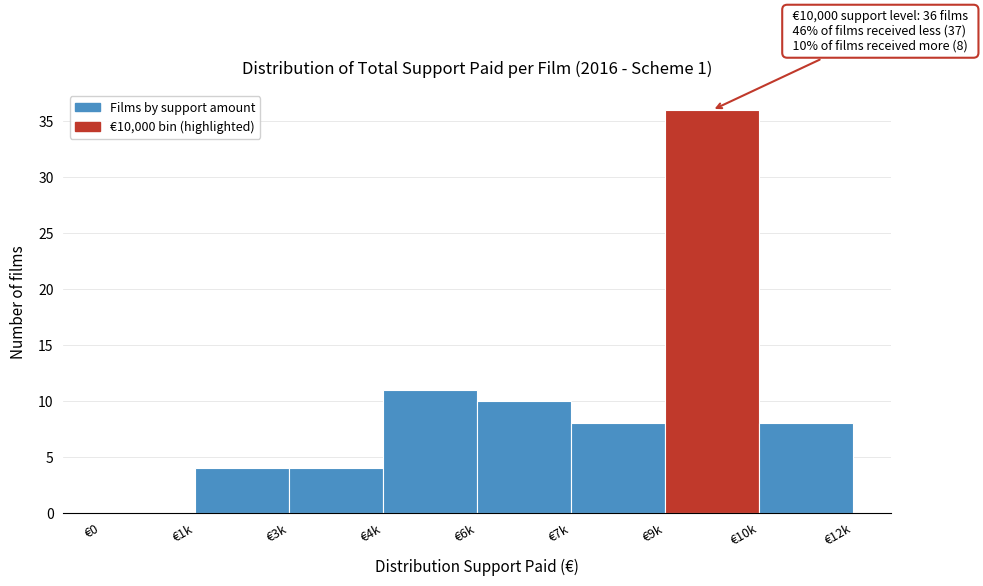

Reading left to right, transcribe all the data shown in this chart.

€0=0	€1k=4	€3k=4	€4k=11	€6k=10	€7k=8	€9k=36	€10k=8